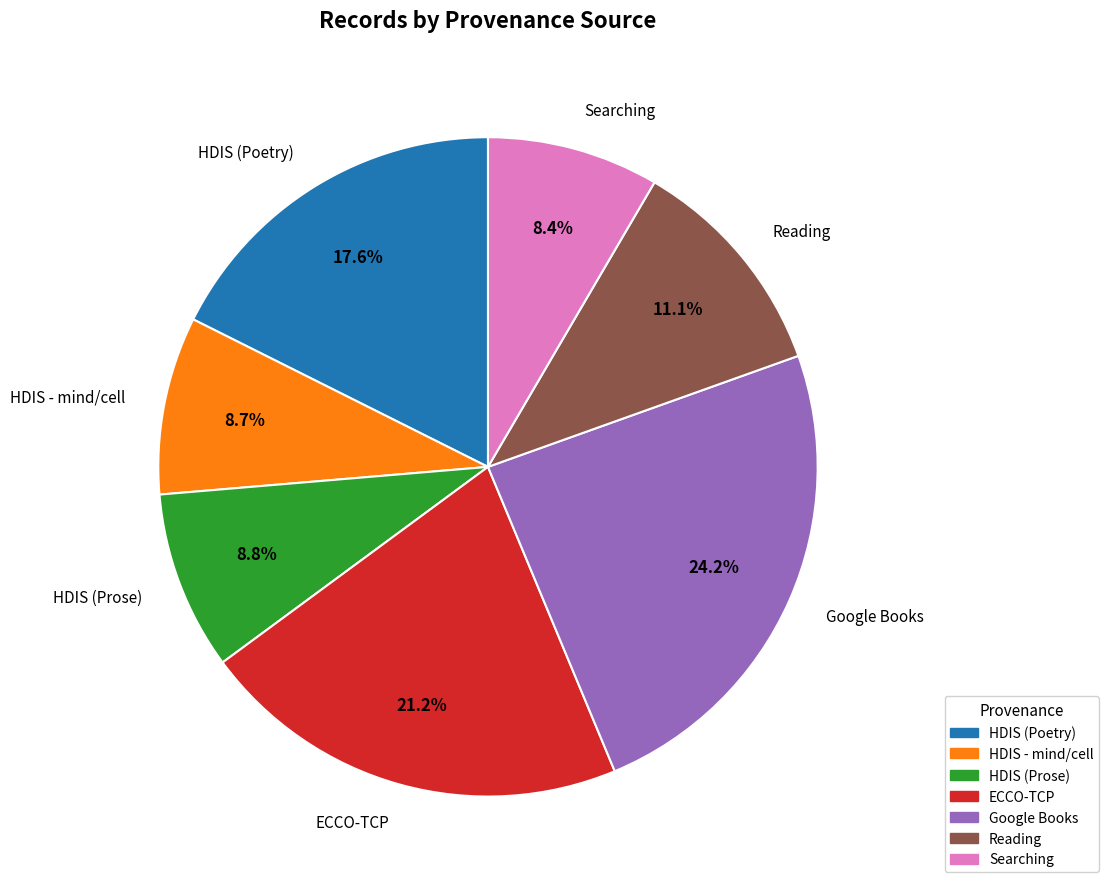

Is there a majority slice in this chart?

No